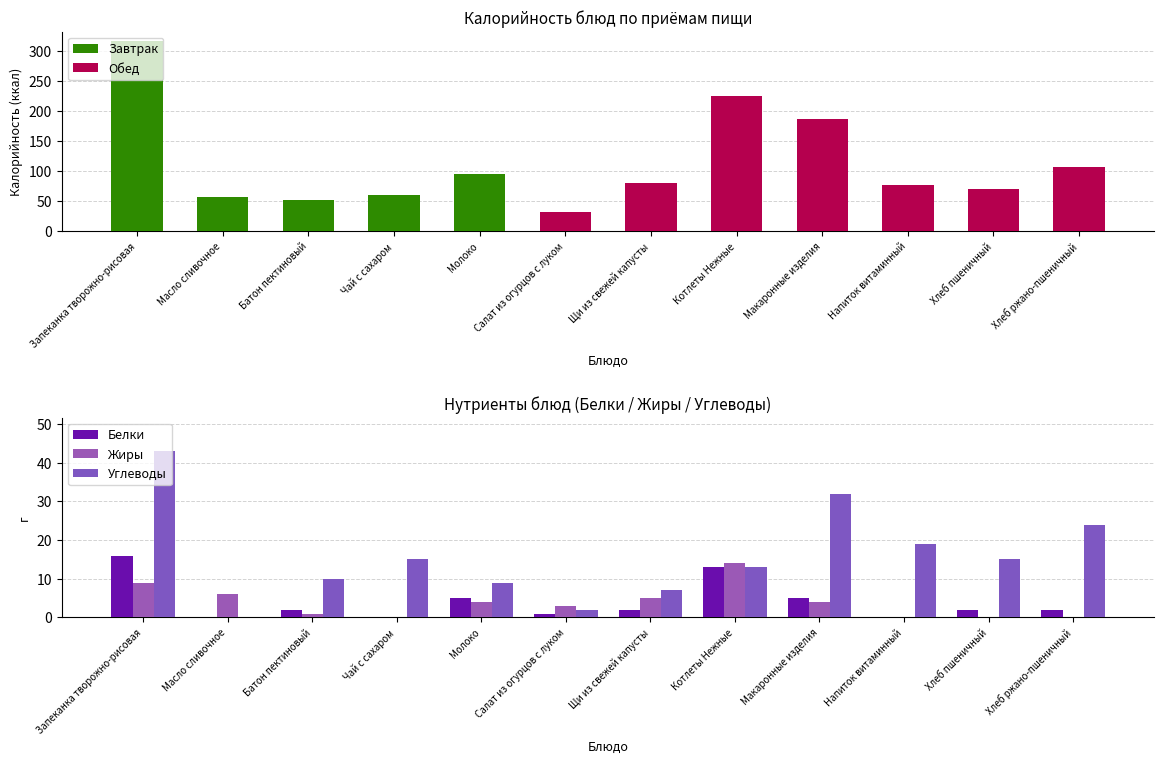

What is the value of the Углеводы bar at the 7th from the left?

7